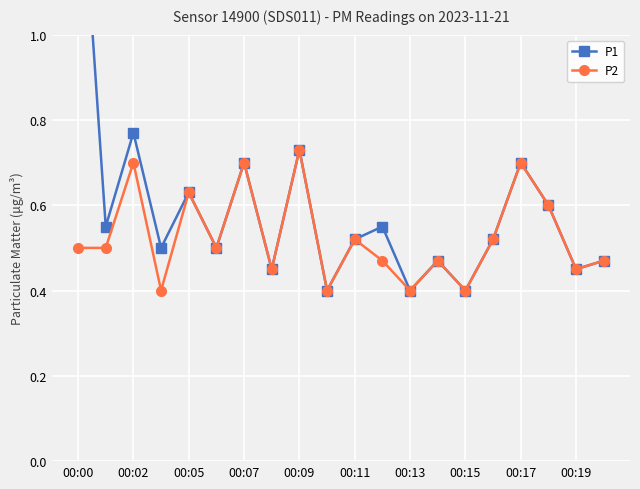

At which category does P2 reach its first local peak?

00:02